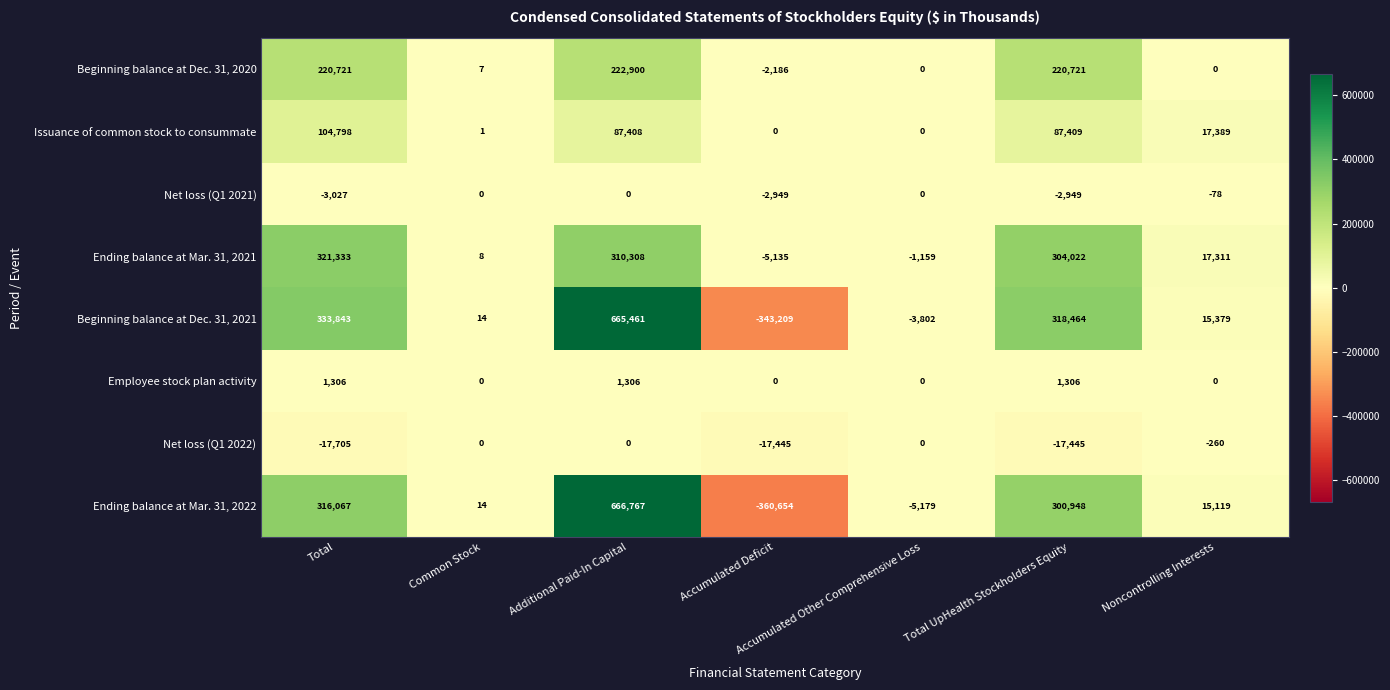

The Net loss (Q1 2022) series shows -17705 at Total. True or false?

True